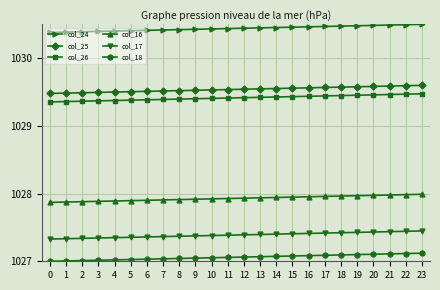

True or false: col_16 has a value of 481.2 at 6.

False